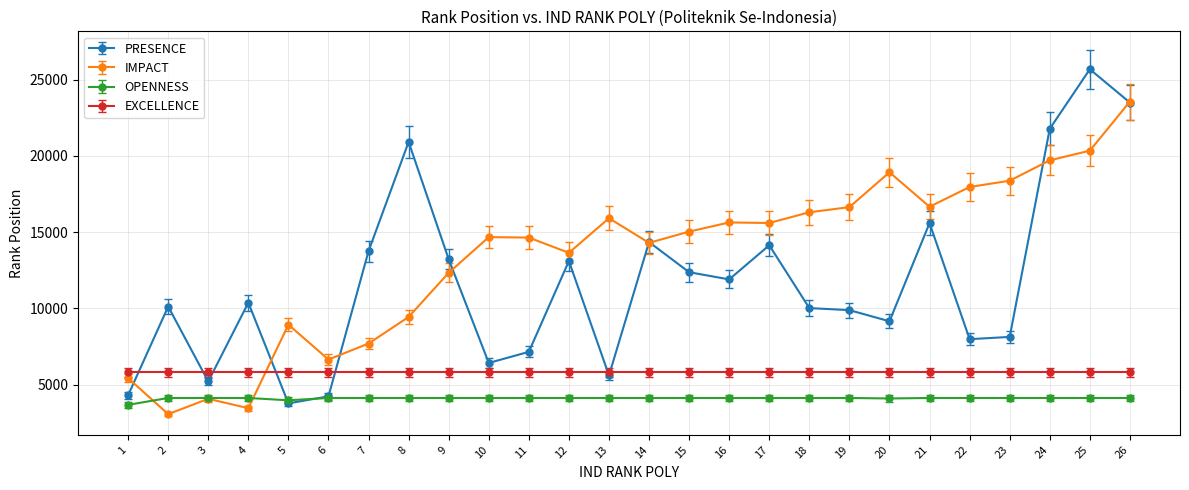

Where is the first local maximum for IMPACT?

3